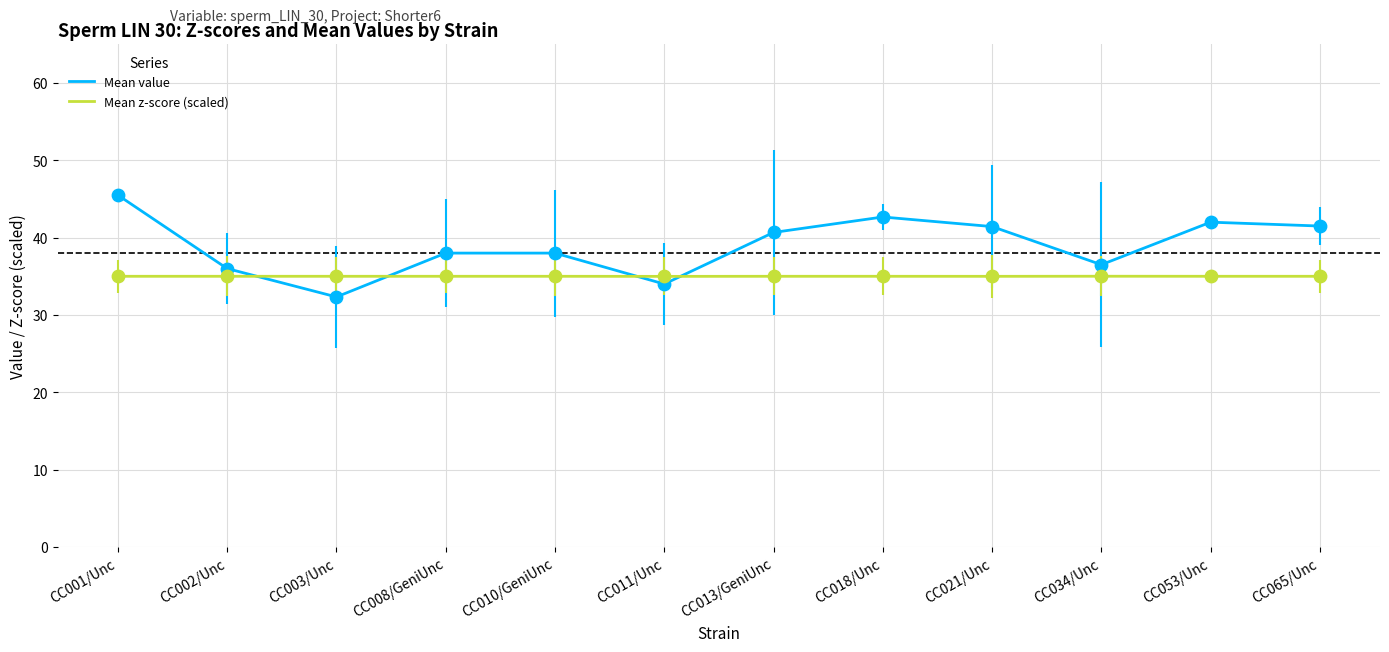

What is the spread (max minus min) of values at CC034/Unc?

1.5